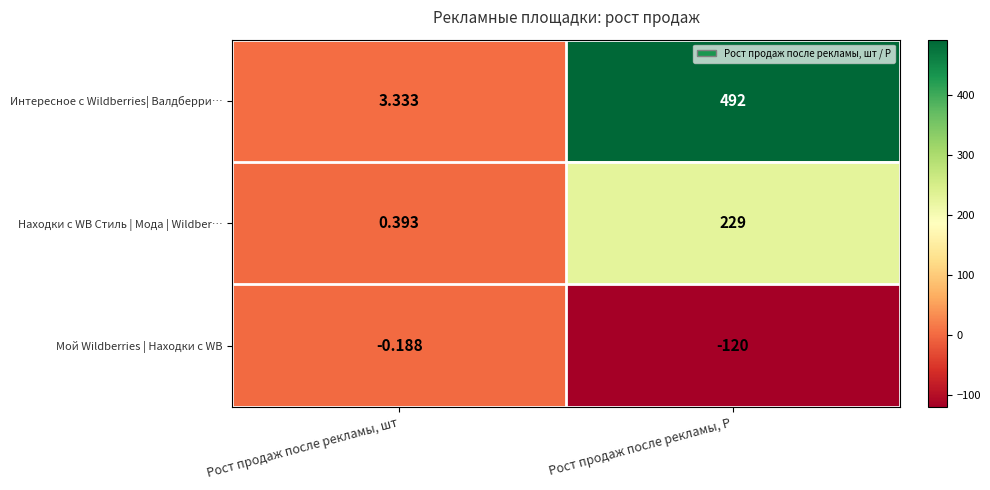

Which label corresponds to the largest value in the chart?

Рост продаж после рекламы, Р